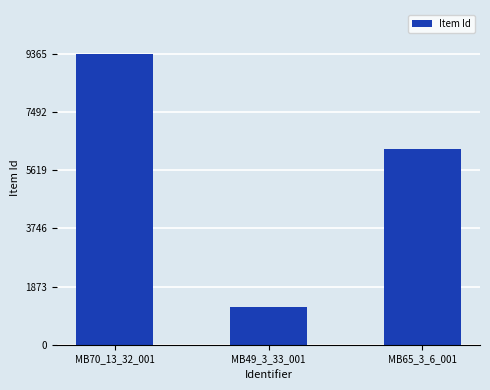

Approximately how many times larger is the value at MB49_3_33_001 compared to MB65_3_6_001?

0.2